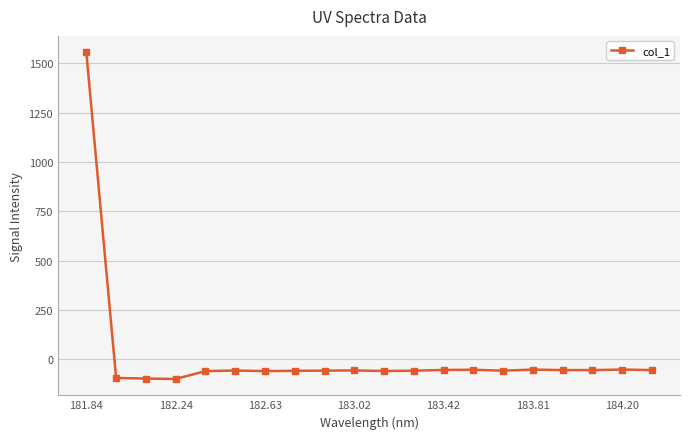

How many lines are shown in the chart?

1